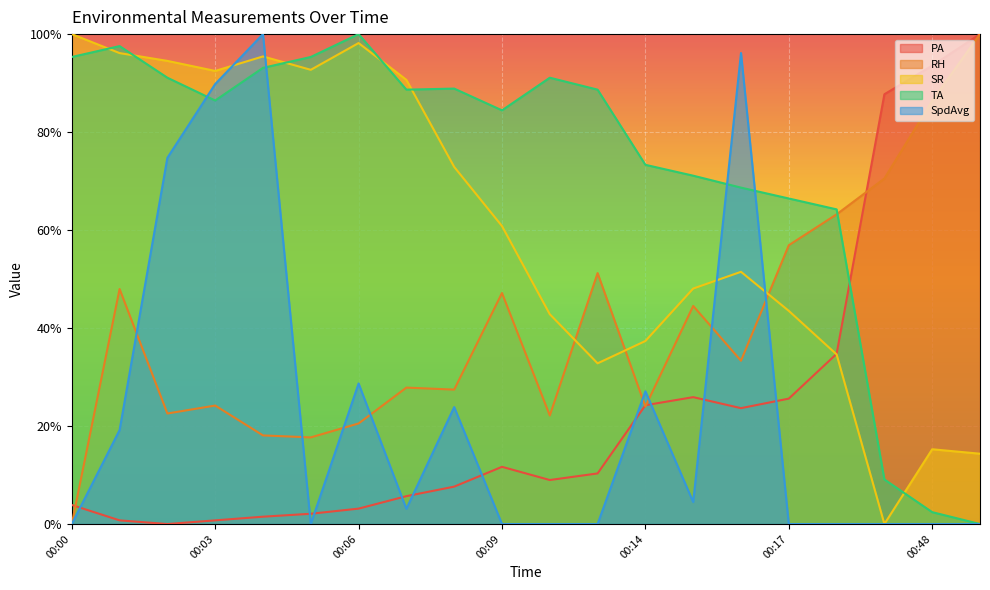

What is the greatest value displayed?

100.0